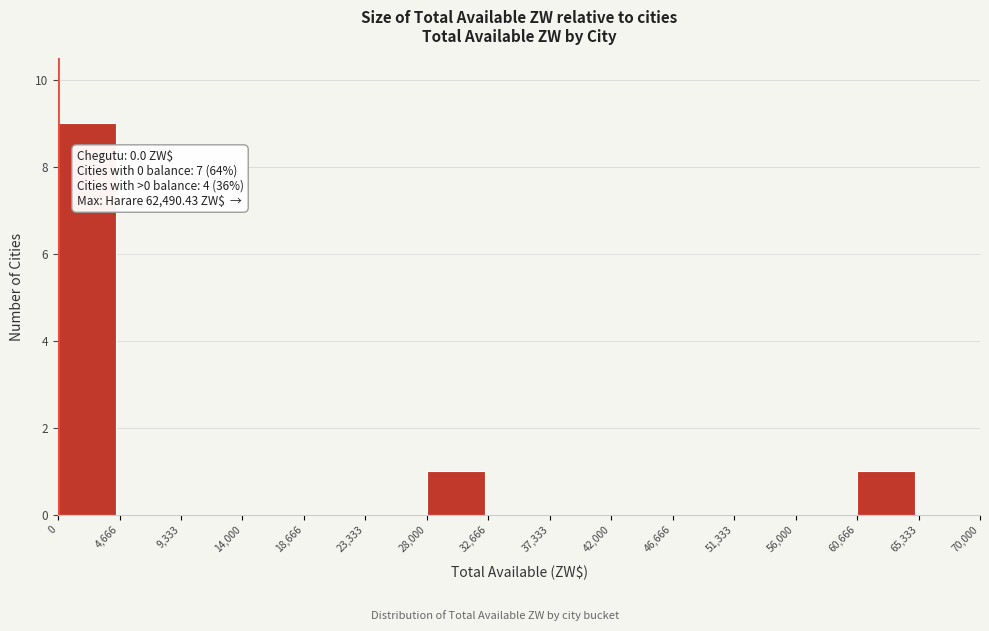

Which range on the x-axis has the tallest bar?

0 to 4,666